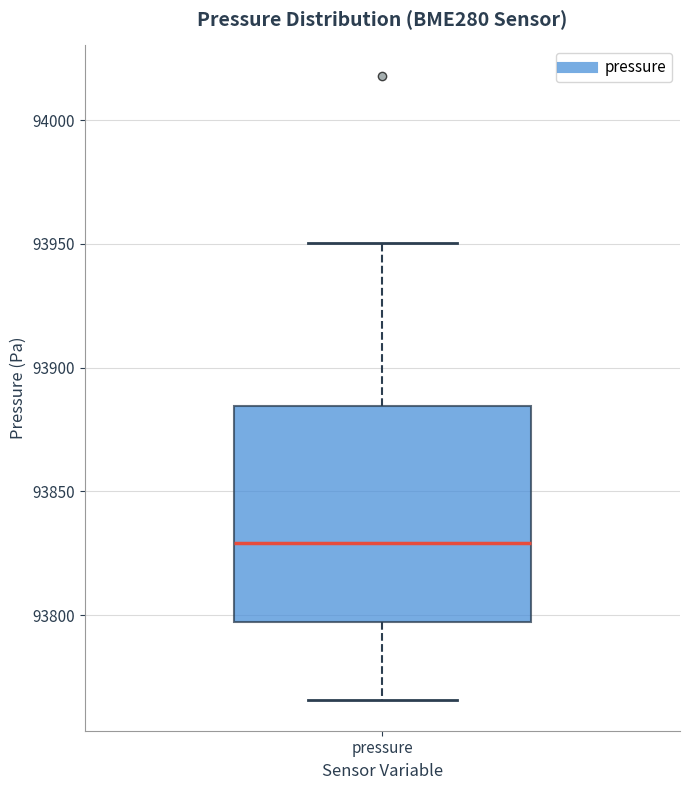

Transcribe this box plot: give where the median line is, the range the box spans, and where the two whiskers end, as read against the y-axis. The values are not printed on the chart, so give them approximately, as read against the axis.

median 93830, box 93795 to 93885, whiskers 93765 to 93950